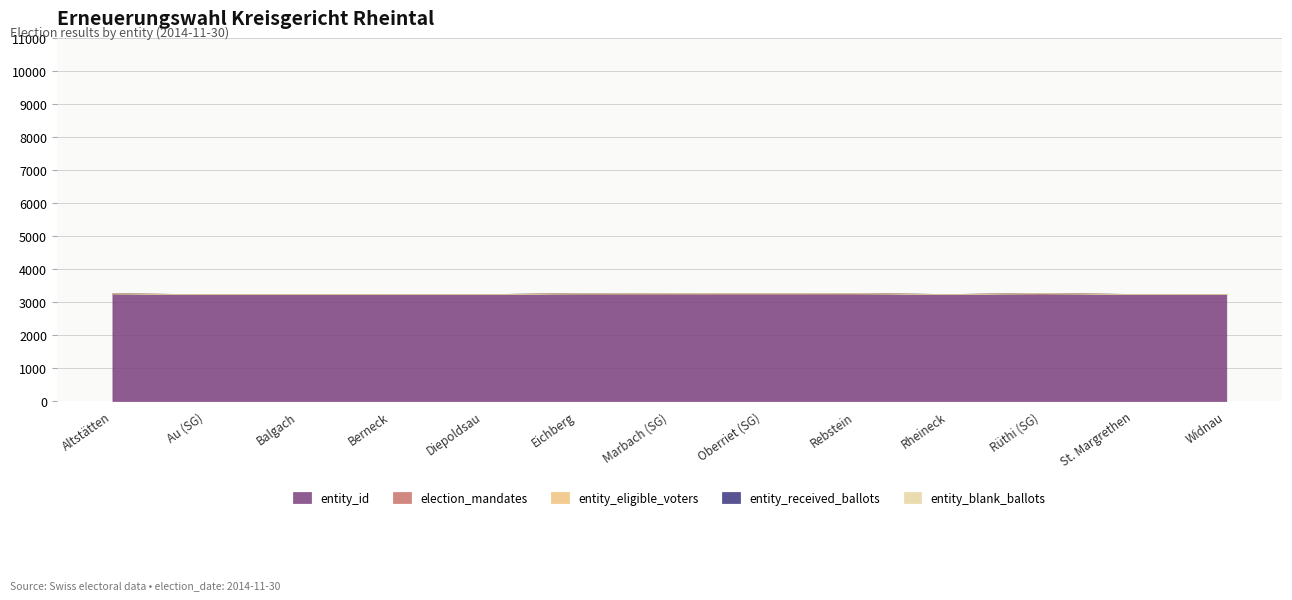

At Widnau, list the series in order from smallest to largest.

entity_received_ballots, entity_blank_ballots, entity_eligible_voters, election_mandates, entity_id